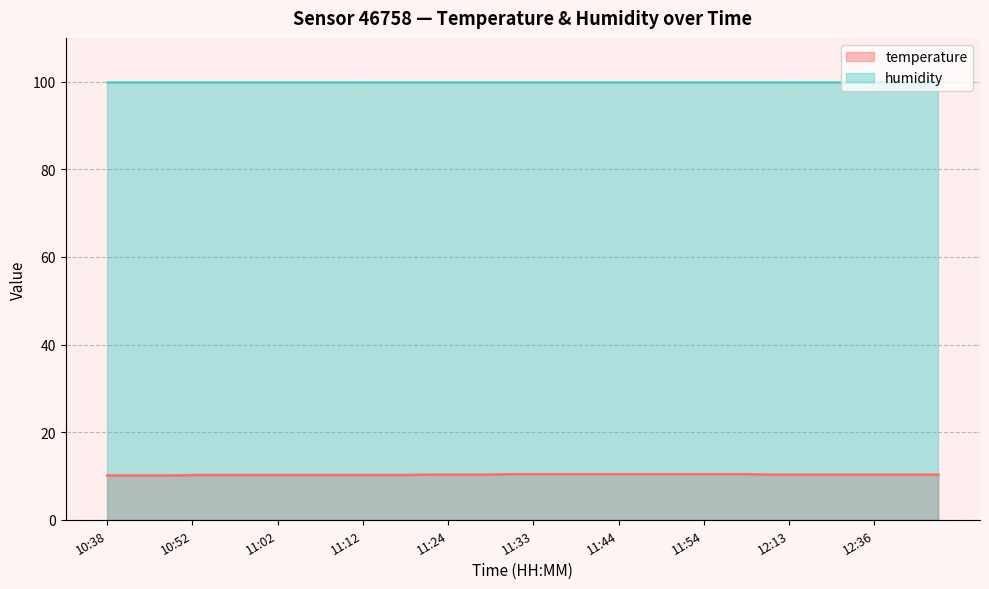

Rank the categories by value from lowest to highest.

10:38, 10:41, 10:44, 10:50, 10:52, 10:55, 10:57, 11:00, 11:02, 11:04, 11:07, 11:09, 11:12, 11:15, 11:18, 11:21, 11:24, 11:26, 11:28, 12:11, 12:13, 12:19, 12:30, 12:33, 12:36, 12:38, 12:41, 12:47, 11:31, 11:33, 11:36, 11:38, 11:41, 11:44, 11:47, 11:49, 11:52, 11:54, 11:57, 12:08